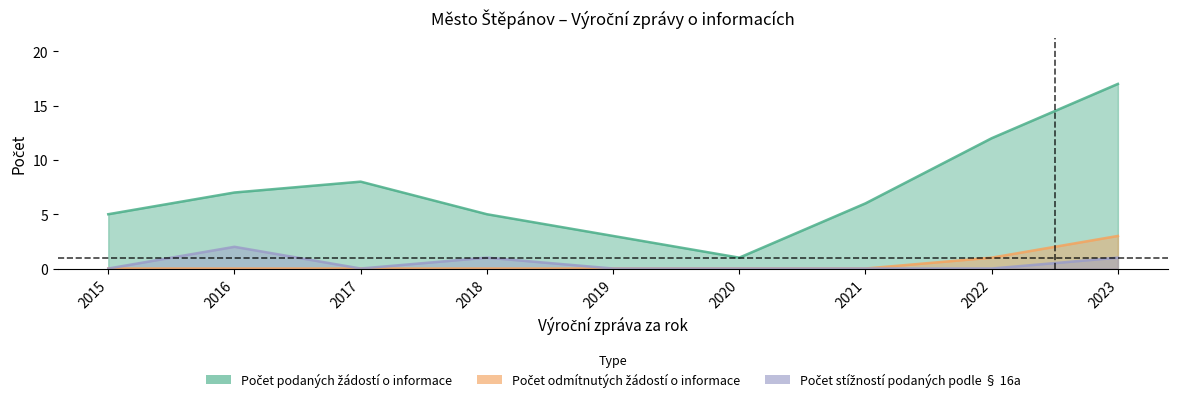

At how many categories does at least one series exceed 5?

5